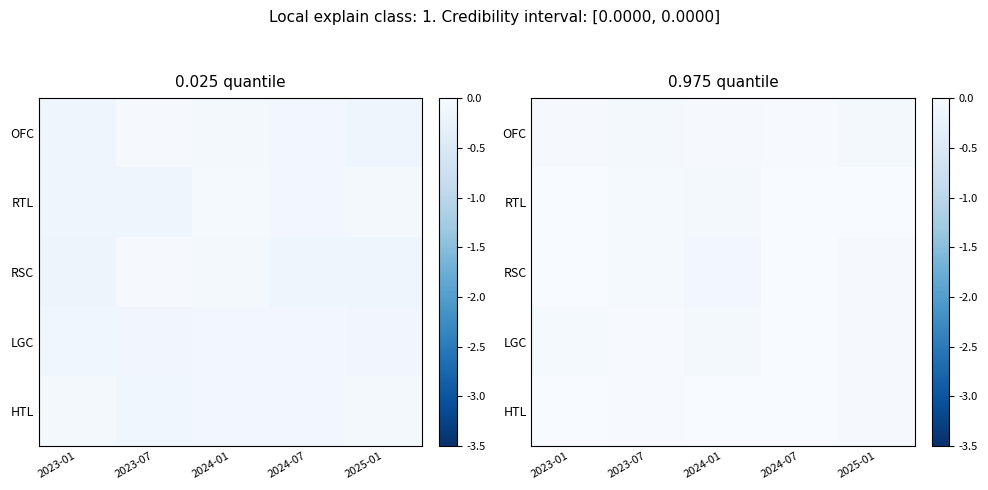

Between 2025-01 and 2023-01, which is larger?

2023-01